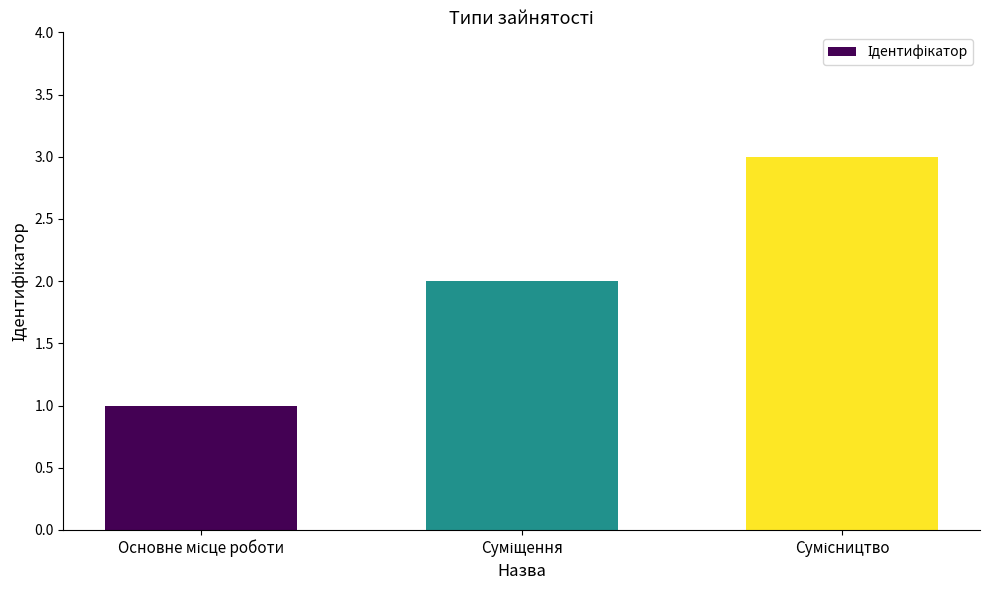

What is the maximum value shown in the chart?

3